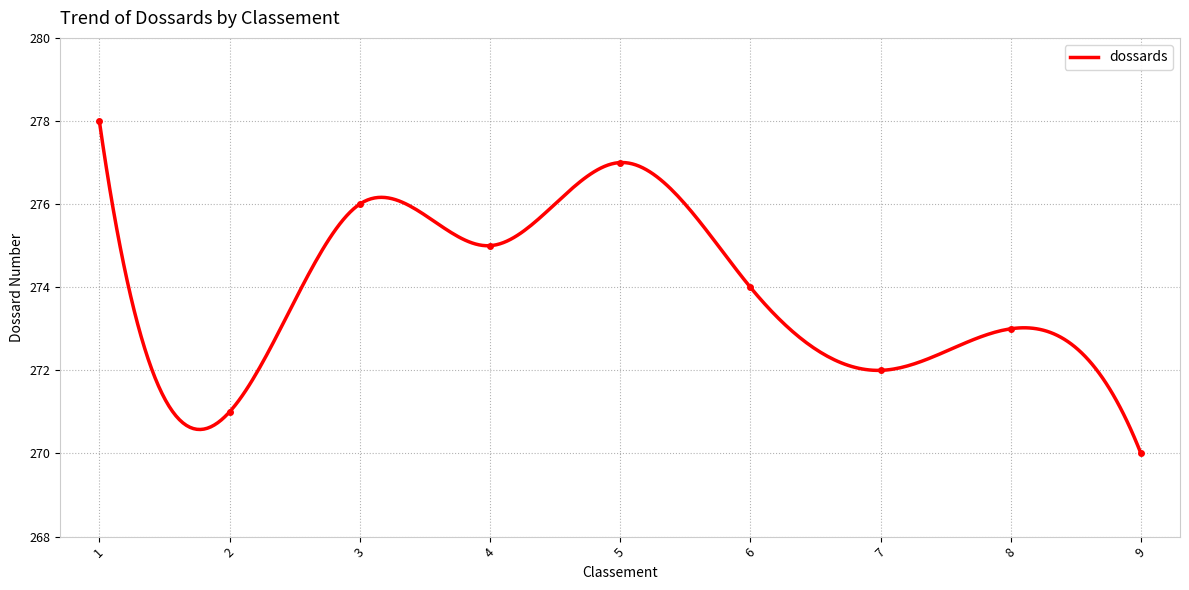

How many values exceed 274?

4